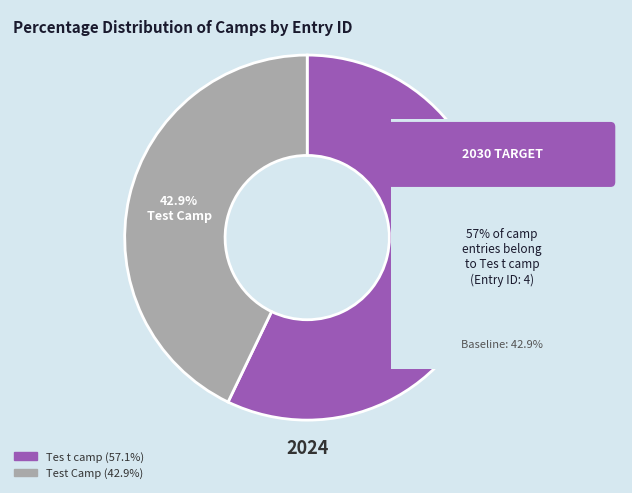

Rank the categories by value from lowest to highest.

Test Camp, Tes t camp